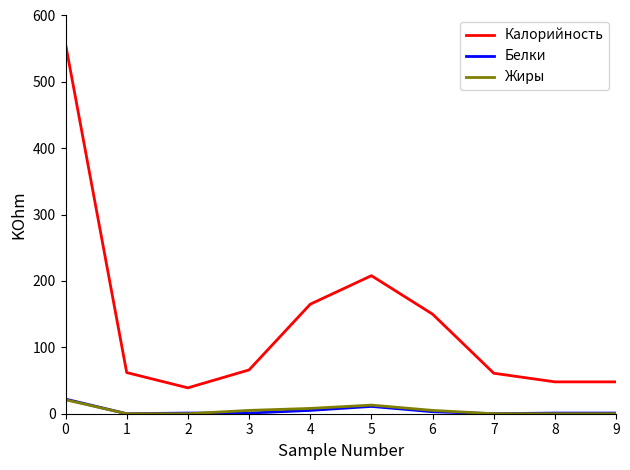

The Калорийность series shows 39 at 2. True or false?

True